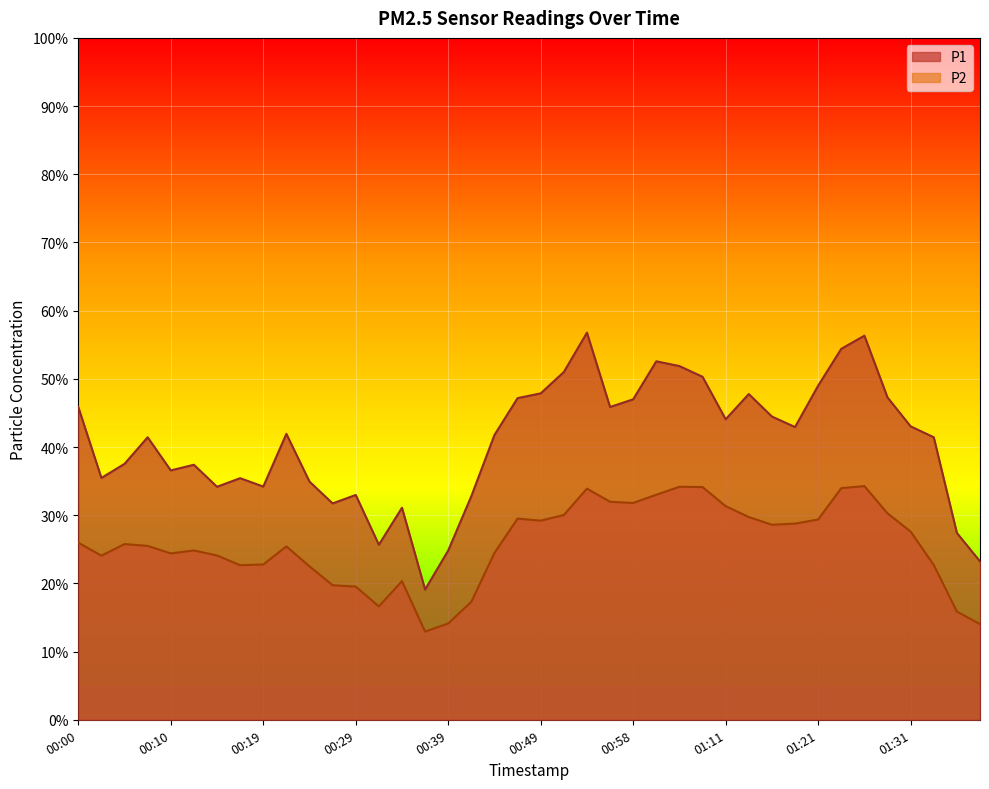

Where does the P1 series first go above 41?

00:00